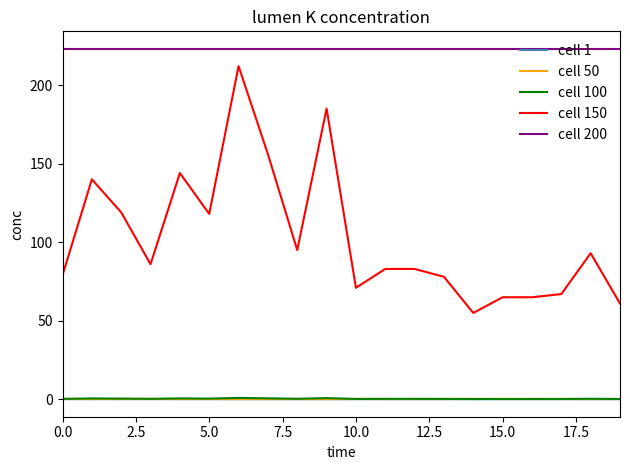

Which series has the widest spread of values?

cell 150